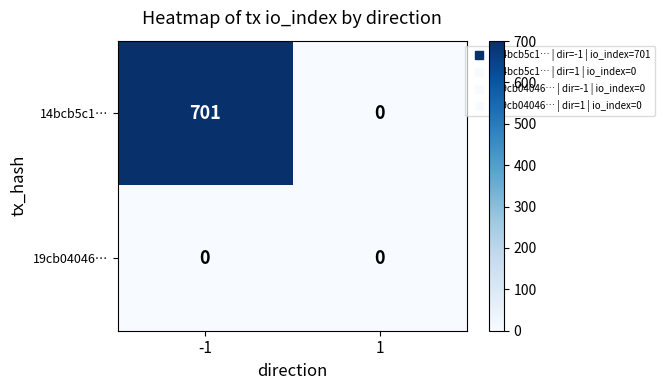

At -1, list the series in order from largest to smallest.

14bcb5c1…, 19cb04046…